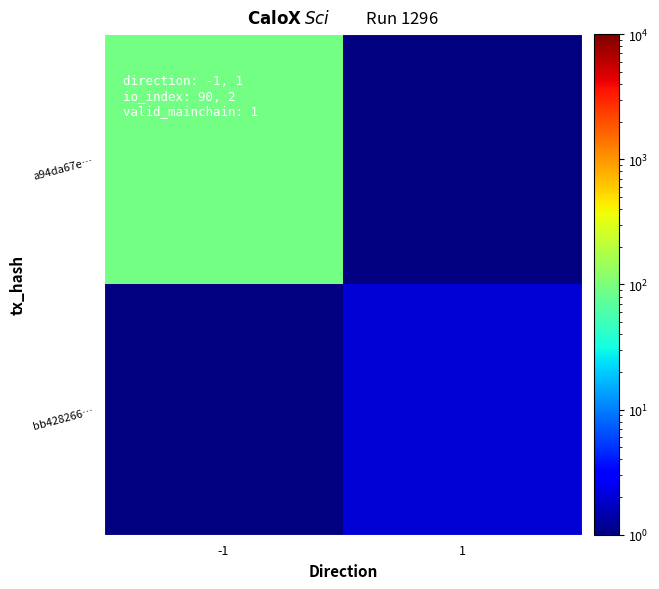

Which series has the widest spread of values?

a94da67e…